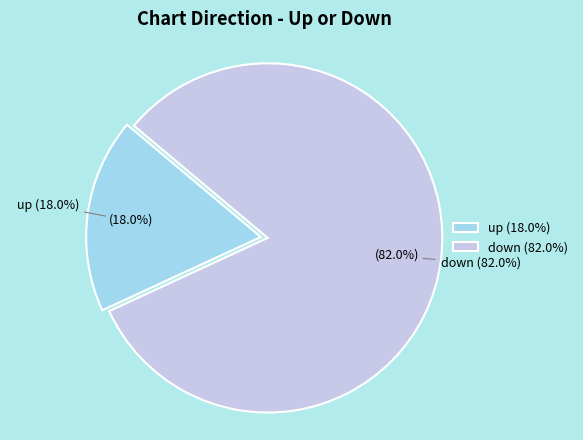

Combined, what portion of the pie is up and down?

100.0%